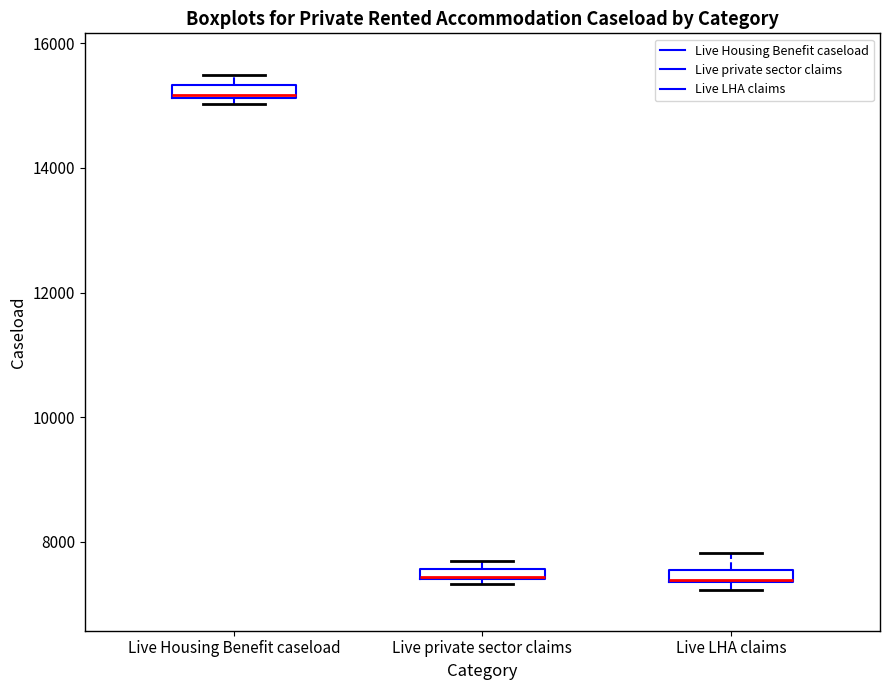

Where is the upper edge of the box for Live private sector claims on the y-axis? The values are not printed on the chart, so give them approximately, as read against the axis.

7600